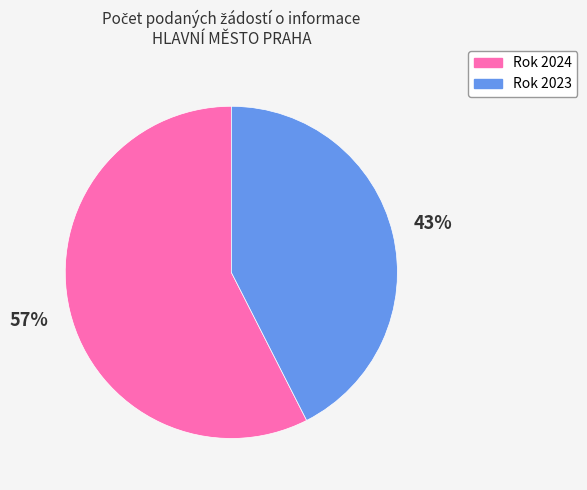

Rank the categories by value from lowest to highest.

Rok 2023, Rok 2024